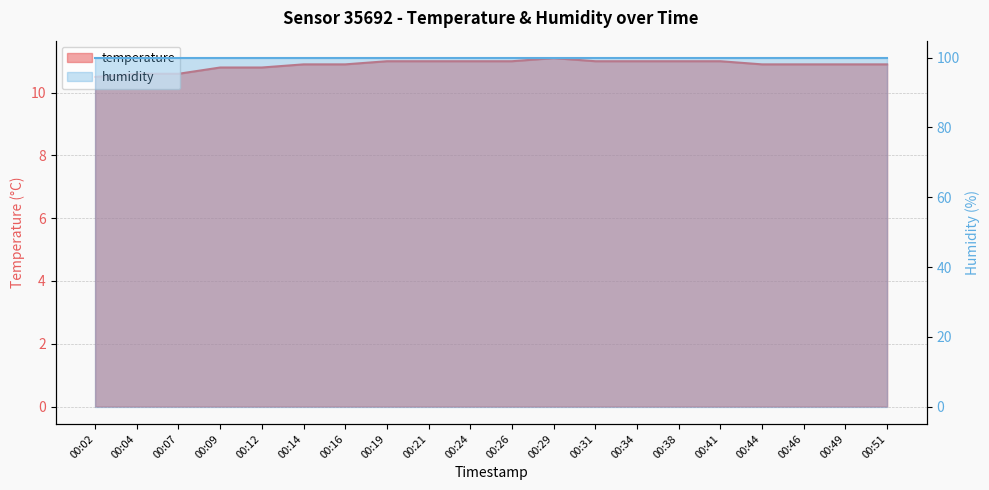

The chart shows a value of 10.9 at 00:14. True or false?

True